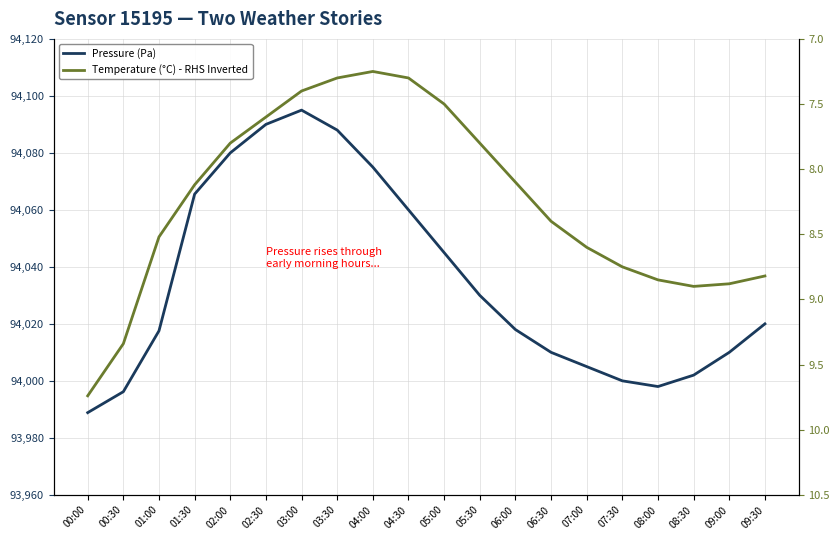

Rank the series by their average value, from lowest to highest.

Temperature (°C) - RHS Inverted, Pressure (Pa)